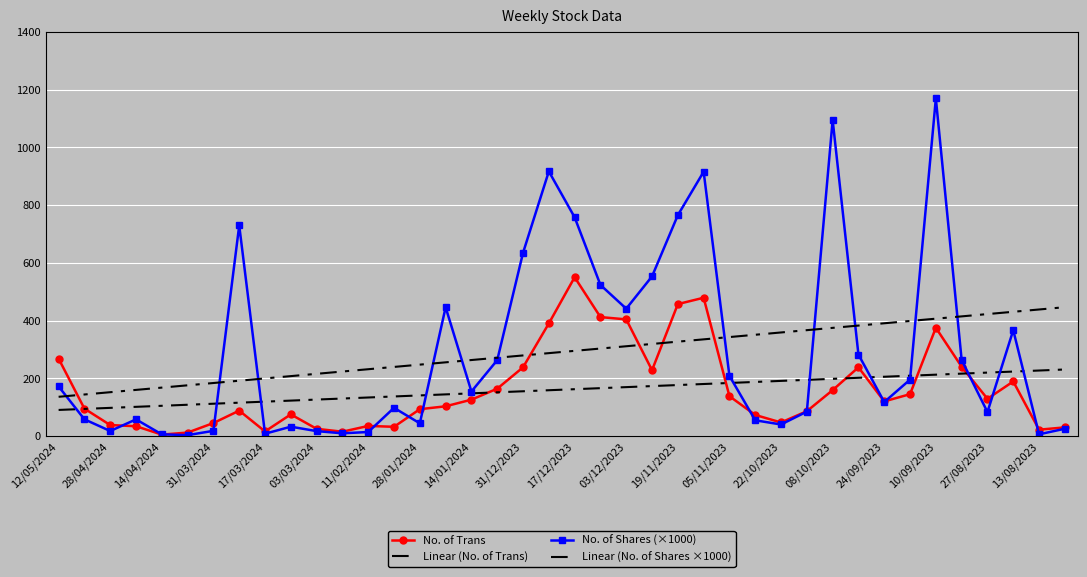

How many lines are shown in the chart?

4